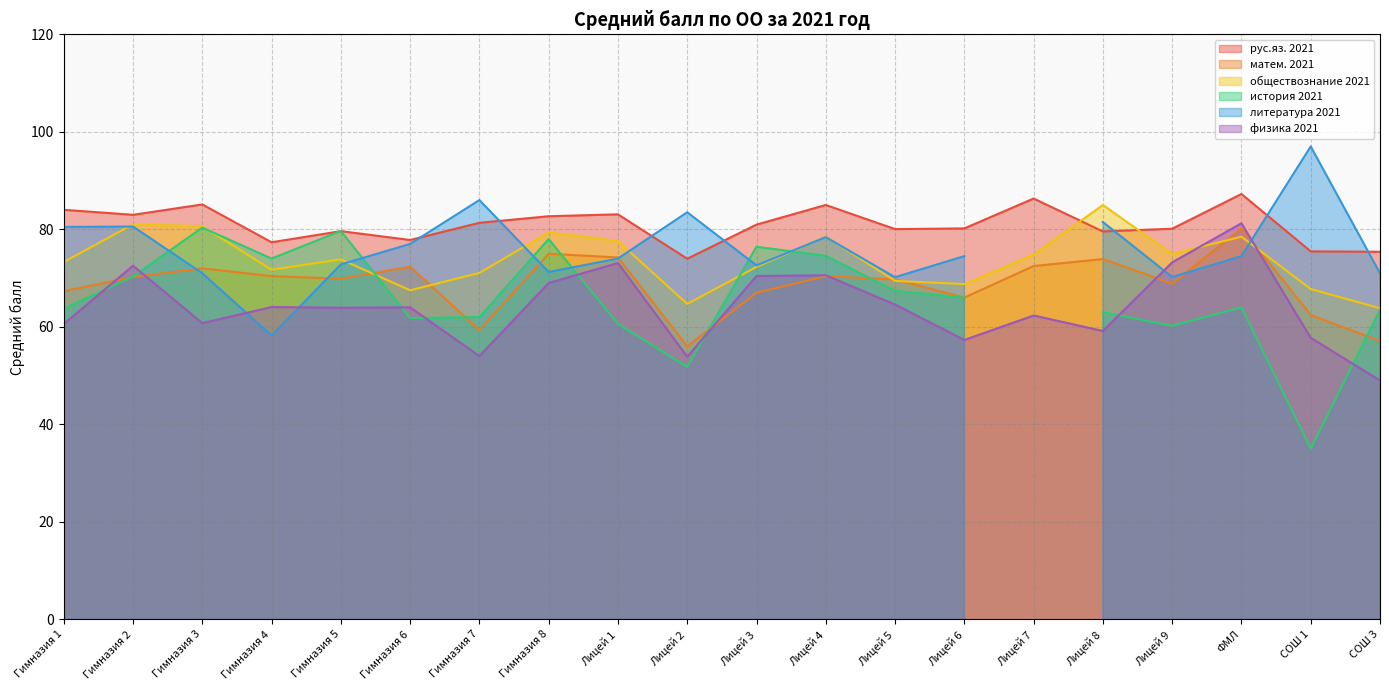

What is the highest value of the рус.яз. 2021 series?

87.2